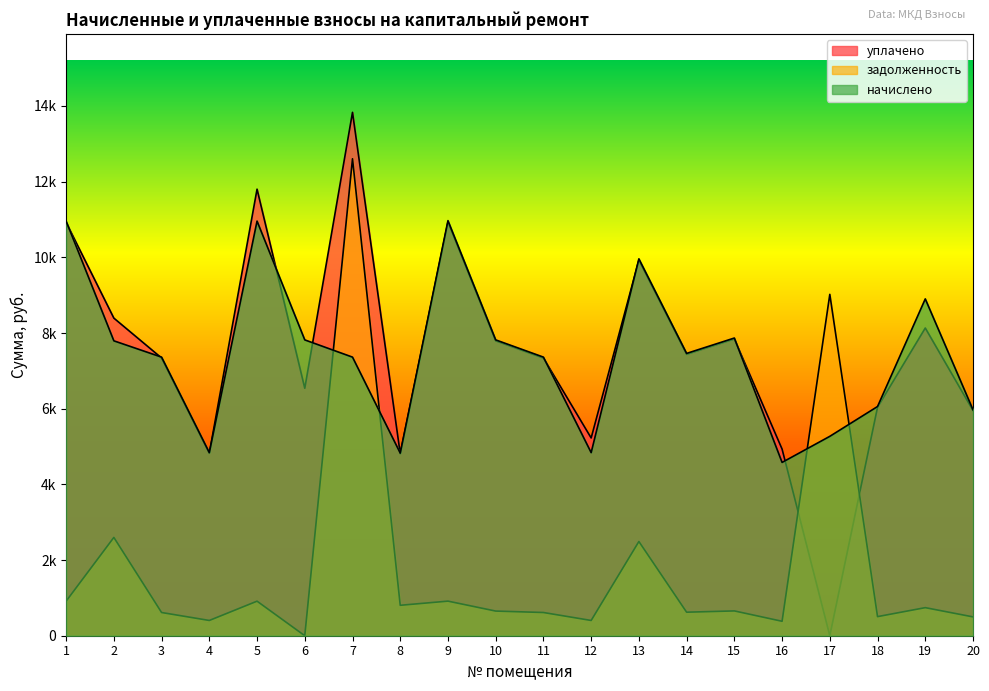

How many lines are shown in the chart?

3